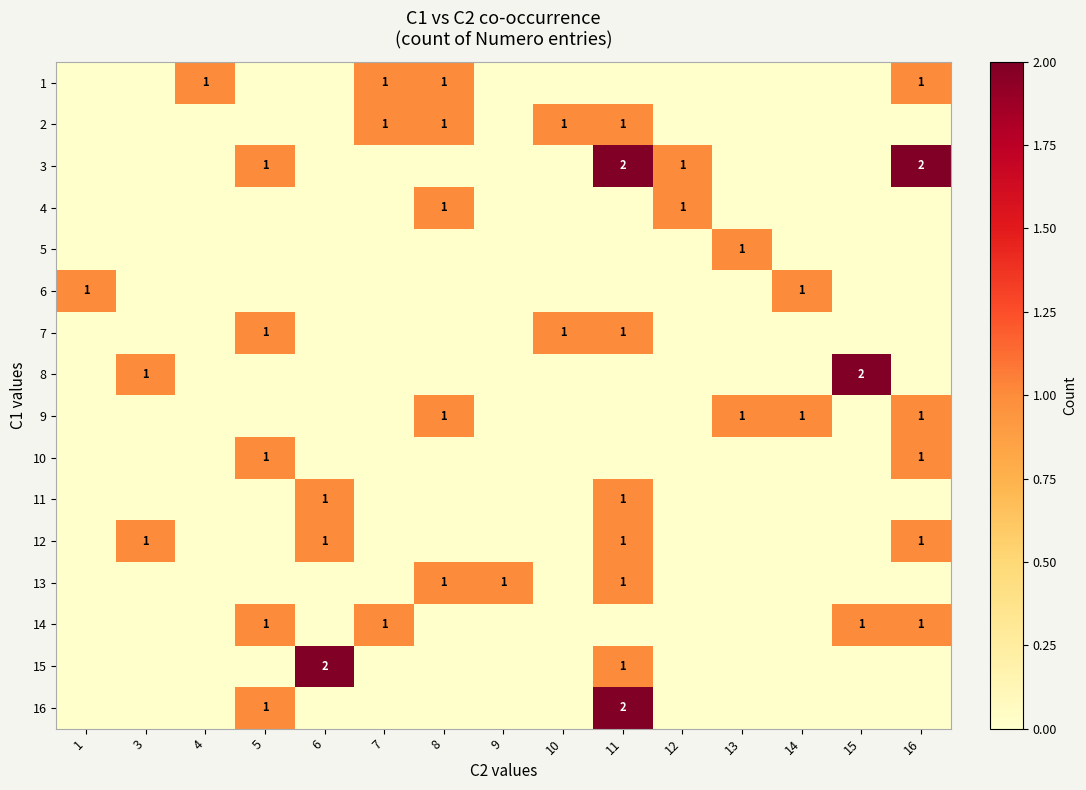

True or false: 13 has a value of 1 at 11.

True